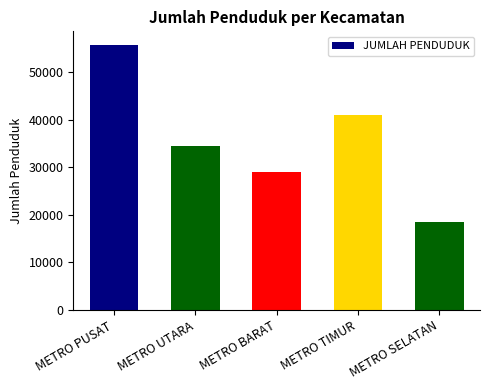

The value at METRO BARAT is 12537. True or false?

False